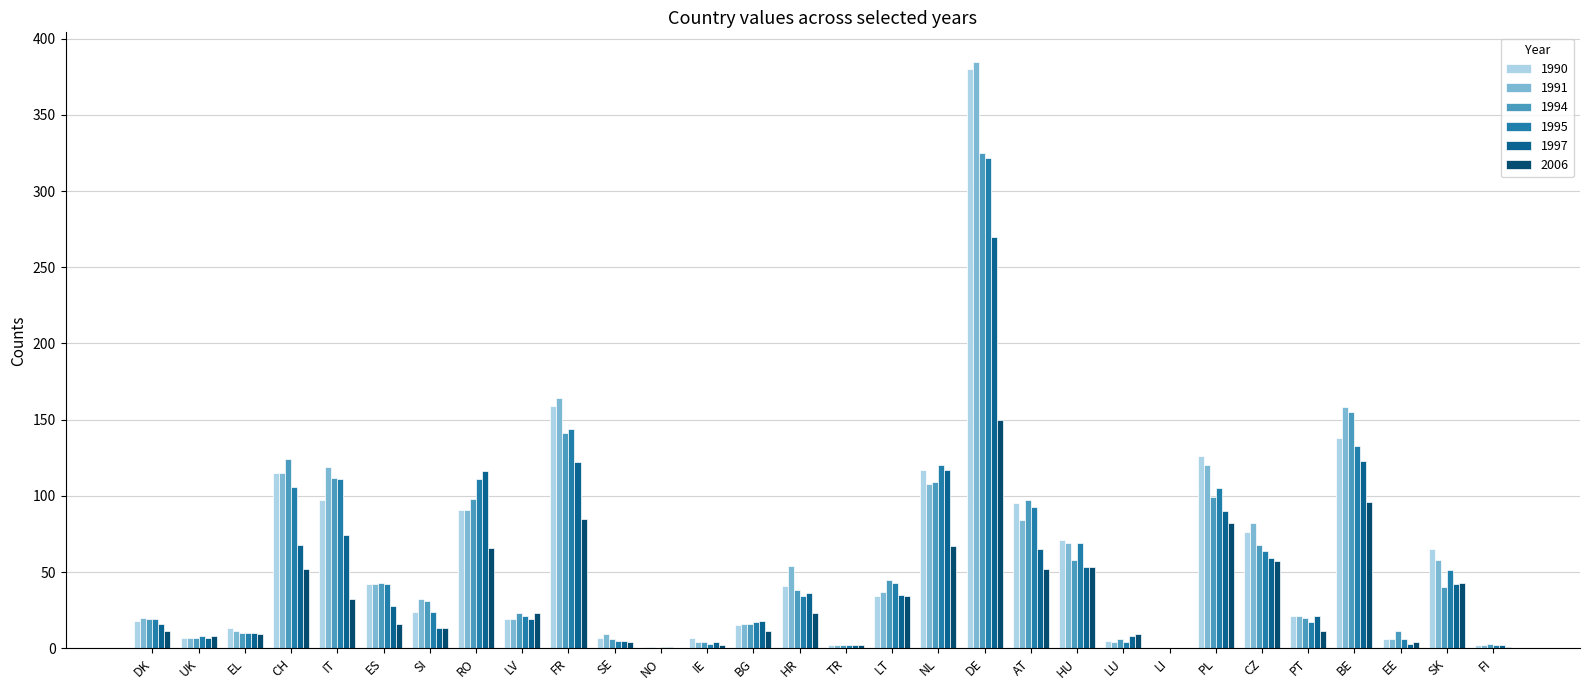

What is the total value across all series at DE?

1832